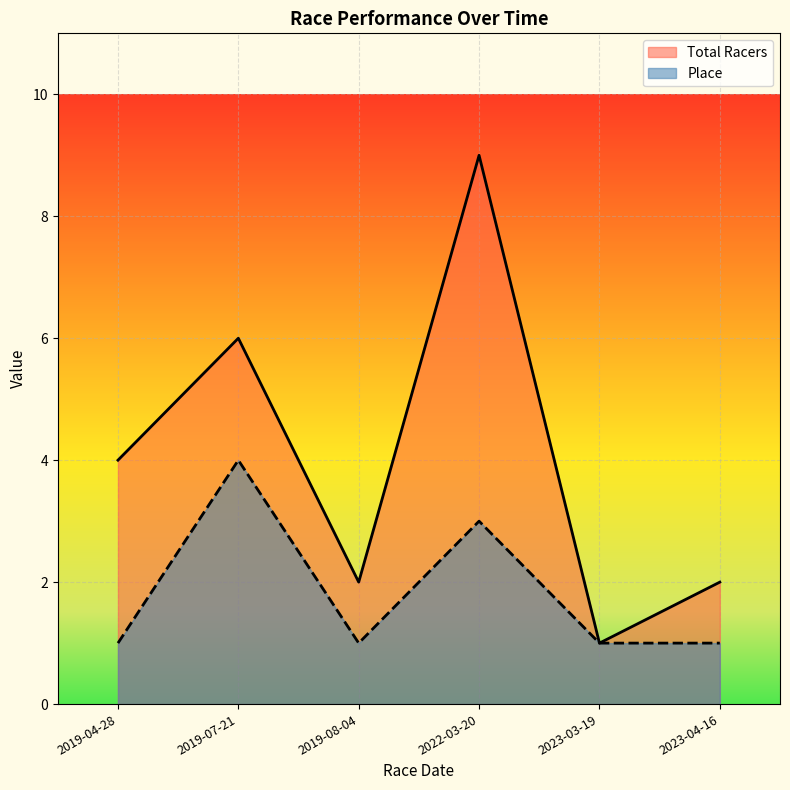

Rank the series by their maximum value, from lowest to highest.

Place, Total Racers